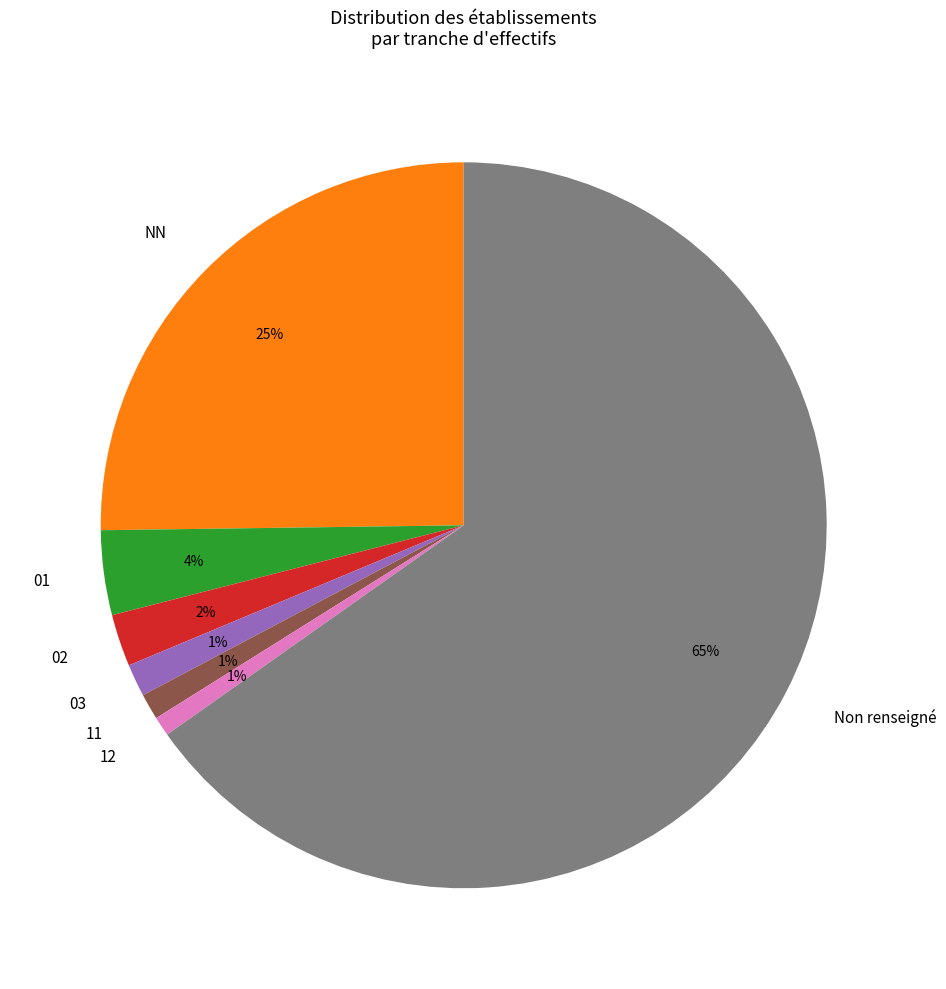

What is the largest slice in the pie chart?

Non renseigné